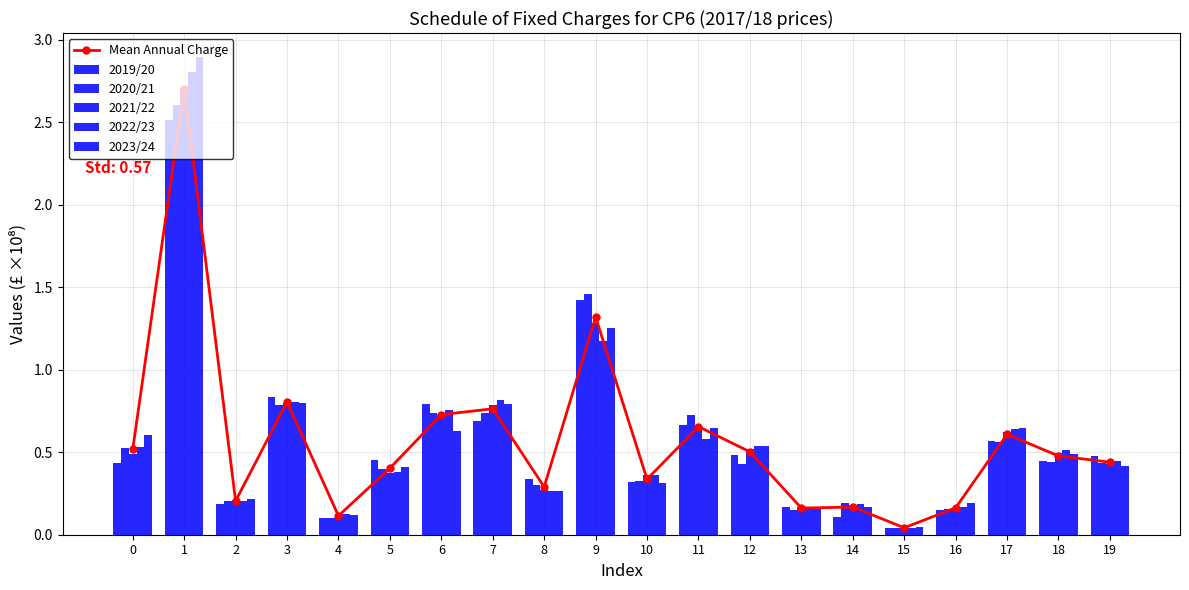

The value of 2023/24 at 18 is 0.1. True or false?

False